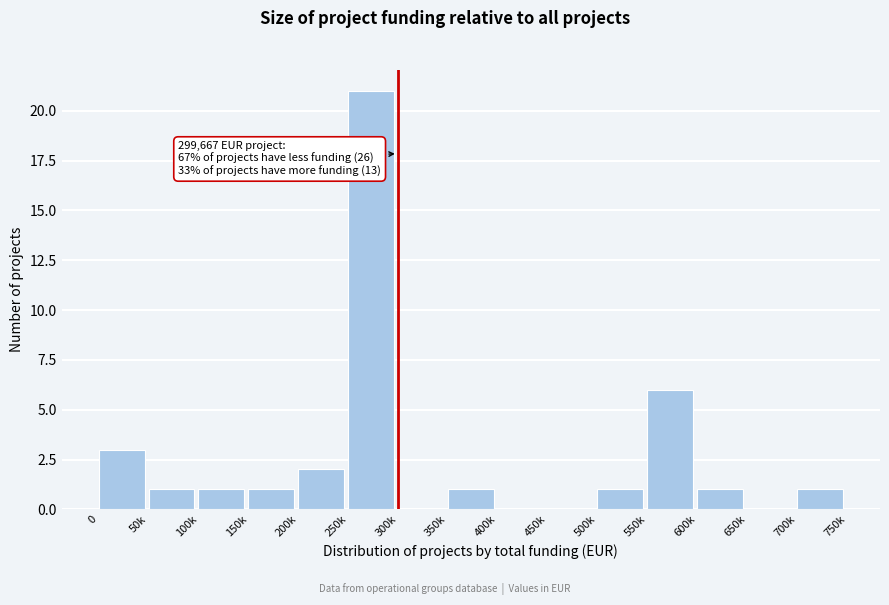

Reading left to right, transcribe all the data shown in this chart.

0=3	50k=1	100k=1	150k=1	200k=2	250k=21	300k=0	350k=1	400k=0	450k=0	500k=1	550k=6	600k=1	650k=0	700k=1